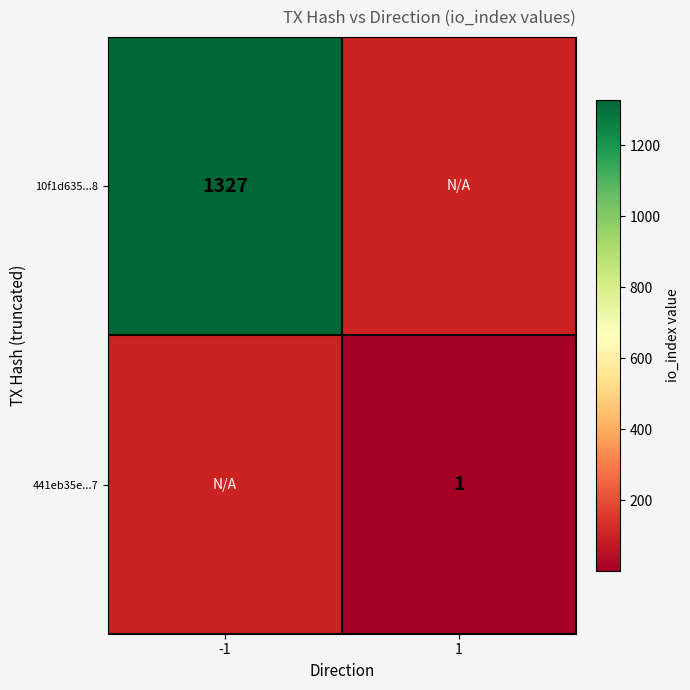

True or false: 10f1d635...8 has a value of 2148 at -1.

False